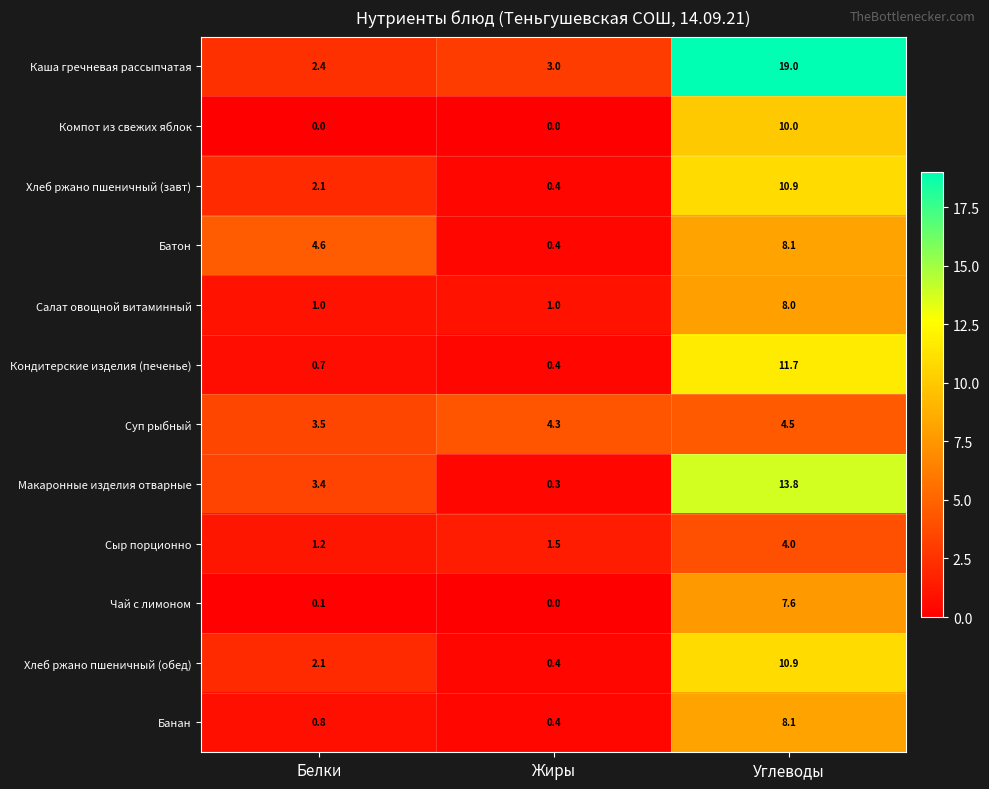

What is the difference between the Компот из свежих яблок values at Углеводы and Жиры?

10.0